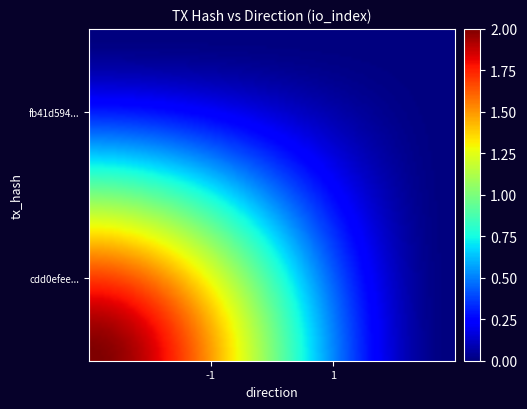

Reading left to right, transcribe all the data shown in this chart.

cdd0efeec9d8002e03a333e3d847b10ff8294d0: -1=2	1=0
fb41d59401d34f2462e02b53b2fd4d734552547: -1=0	1=0